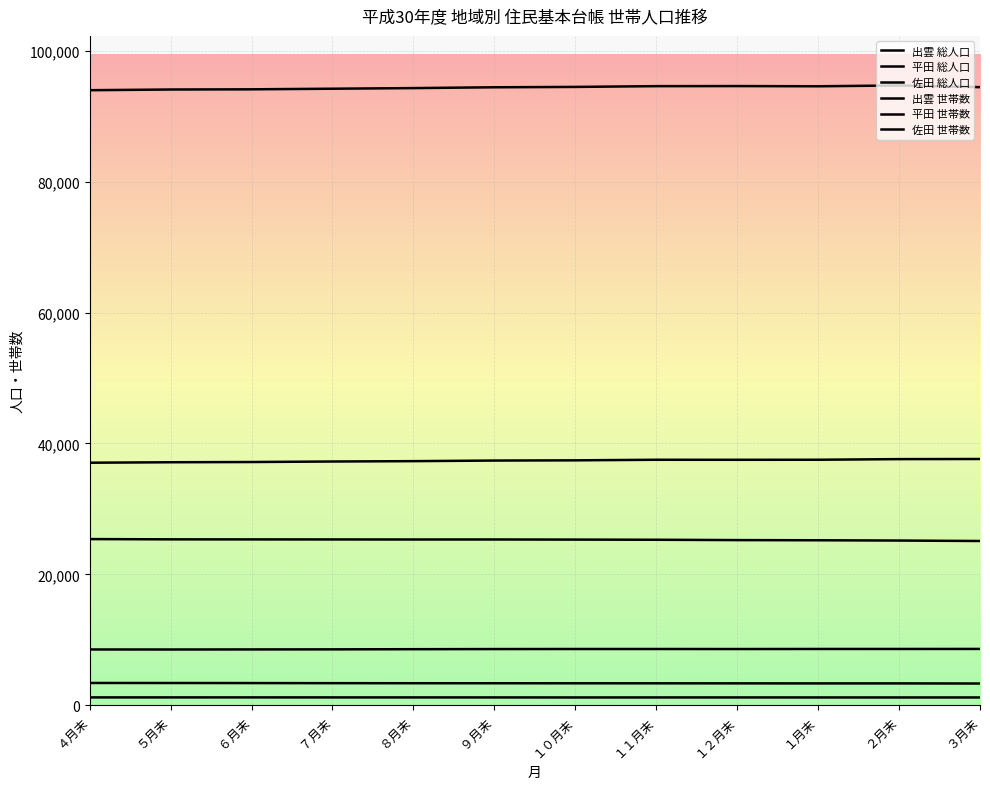

In 出雲 総人口, how many points are lower than both neighbors (excluding endpoints)?

1